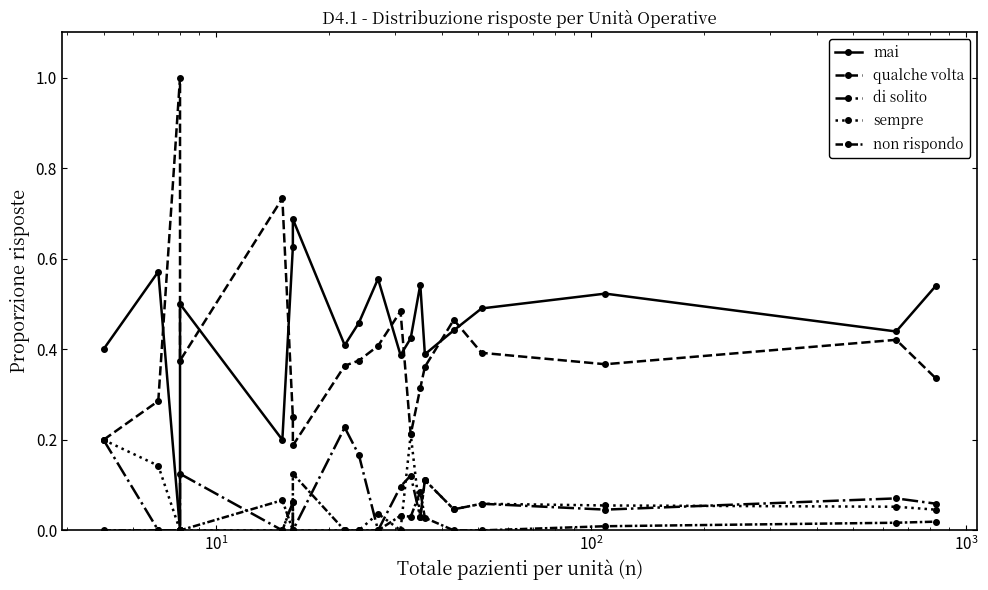

At how many categories does at least one series exceed 0?

19